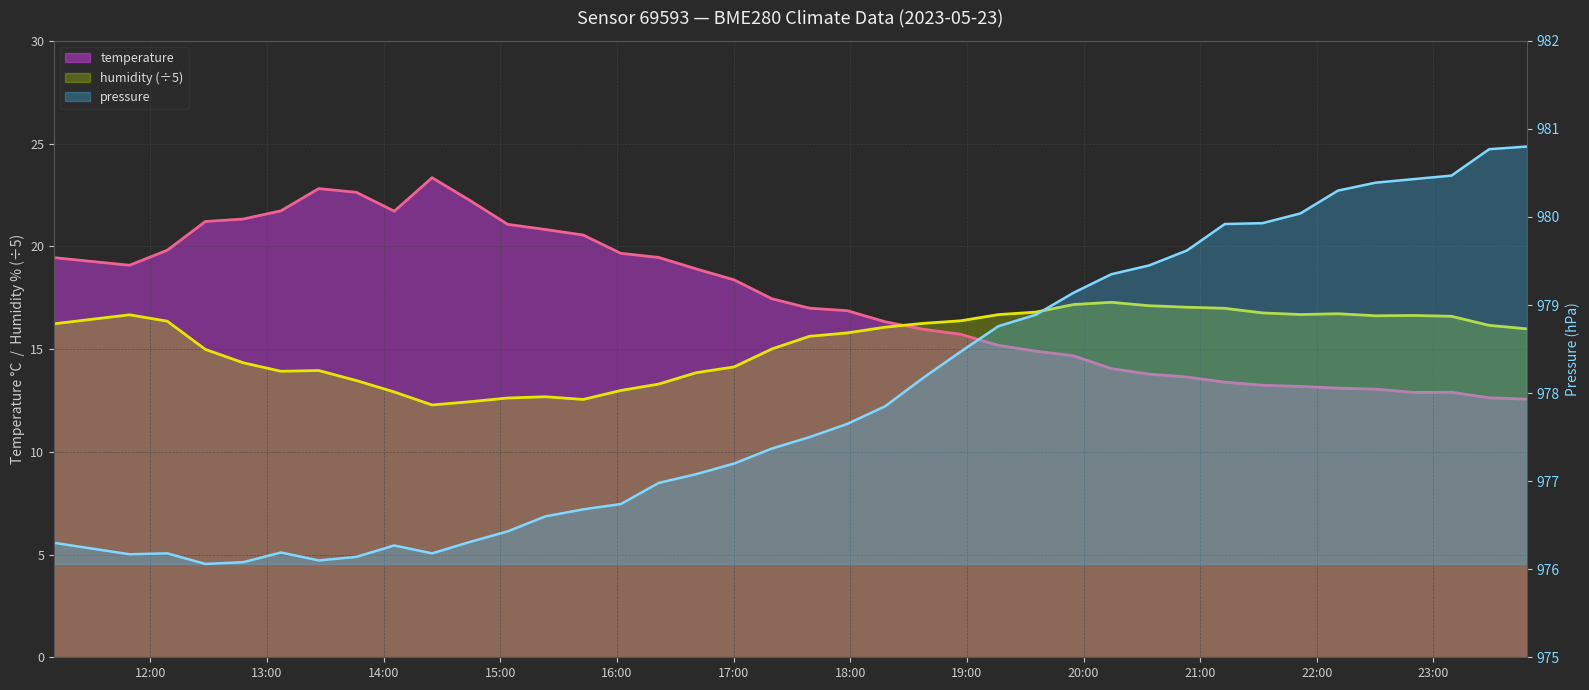

Where is the first local minimum for humidity?

2023-05-23T13:07:10